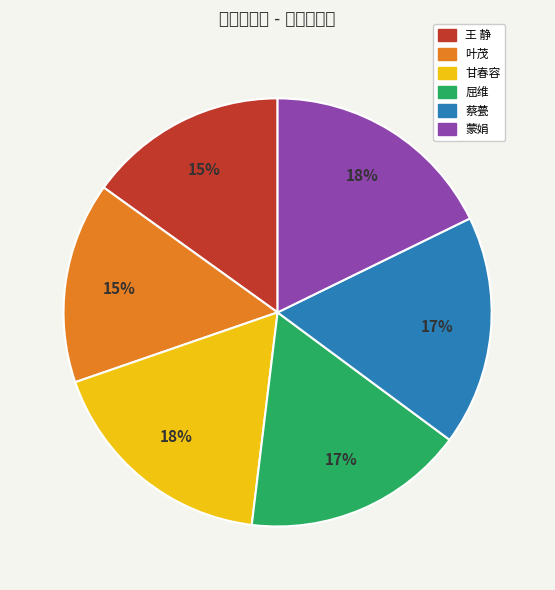

What percentage is NOT represented by 叶茂?

84.8%